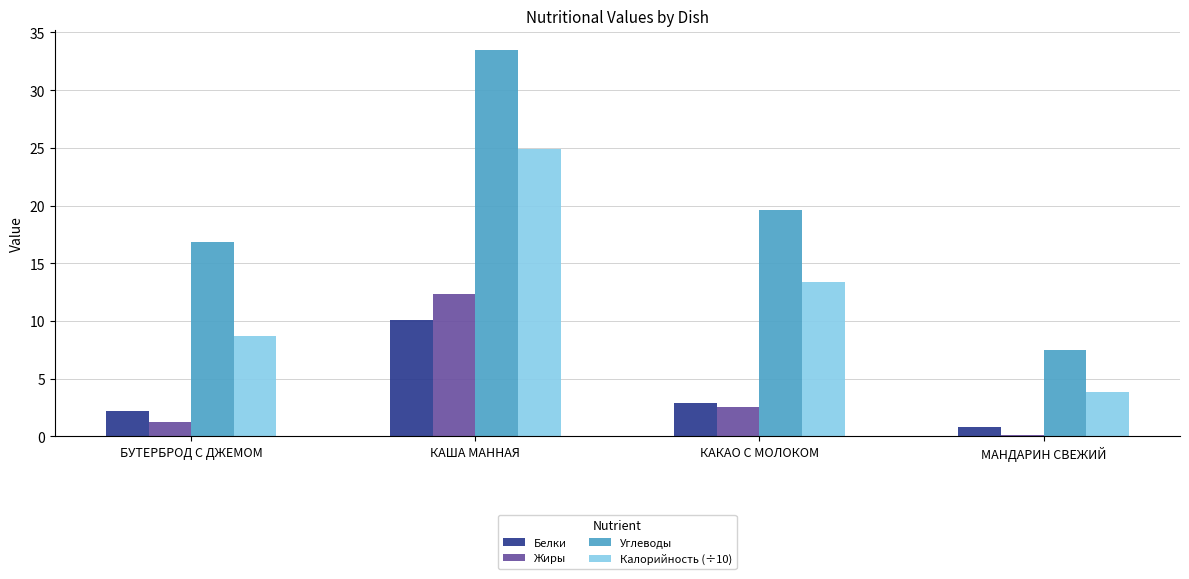

Where is Углеводы nearest to the value 20?

КАКАО С МОЛОКОМ